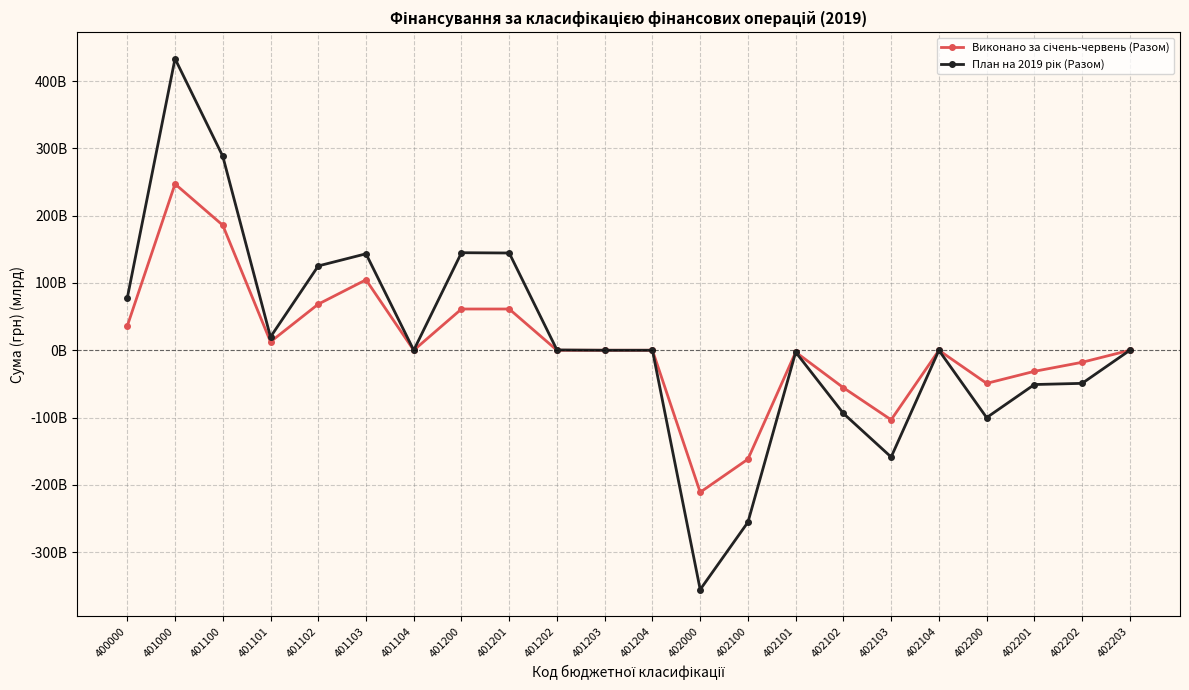

At which label is План на 2019 рік (Разом) closest to 38?

401101